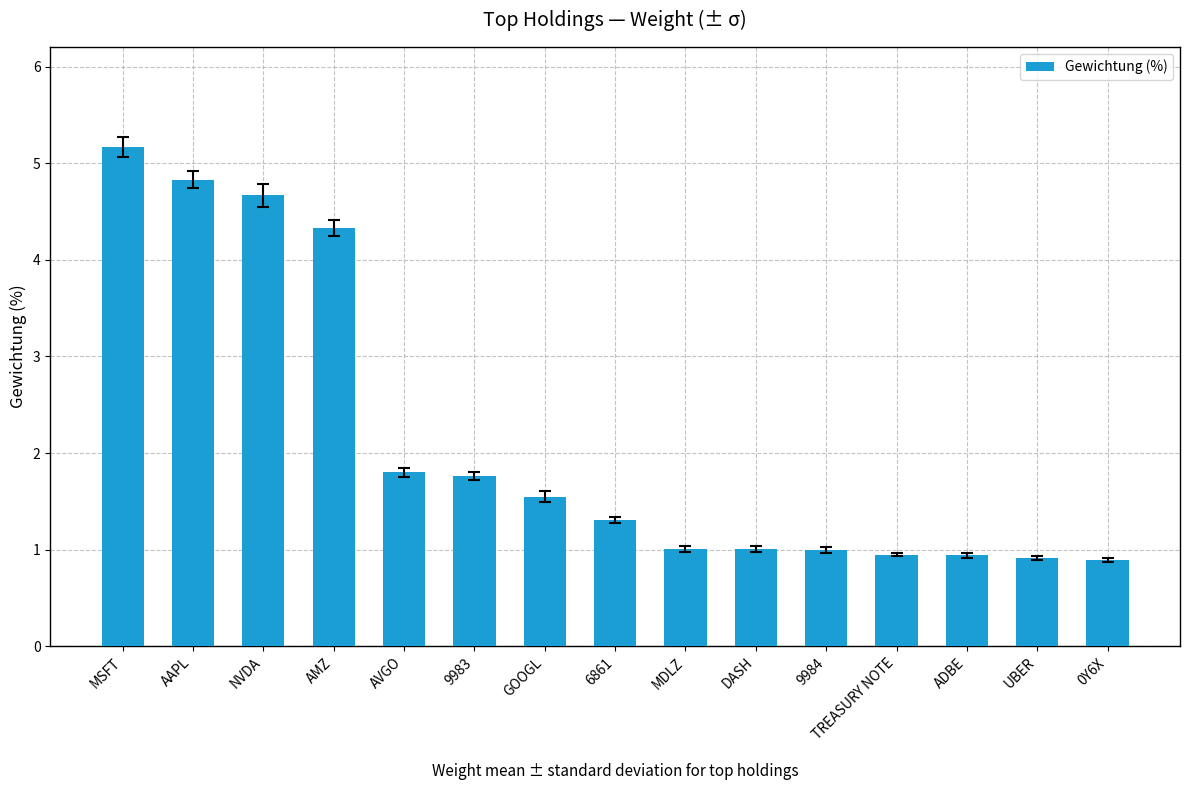

What is the label of the 1st bar from the left?

MSFT